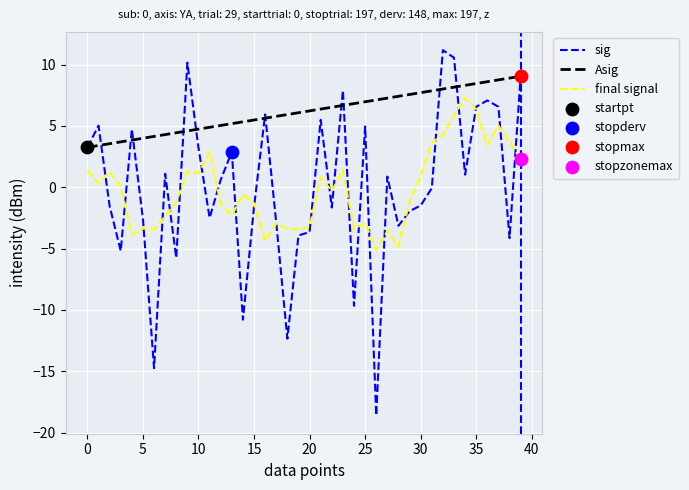

Which series has the largest total across all categories?

Asig